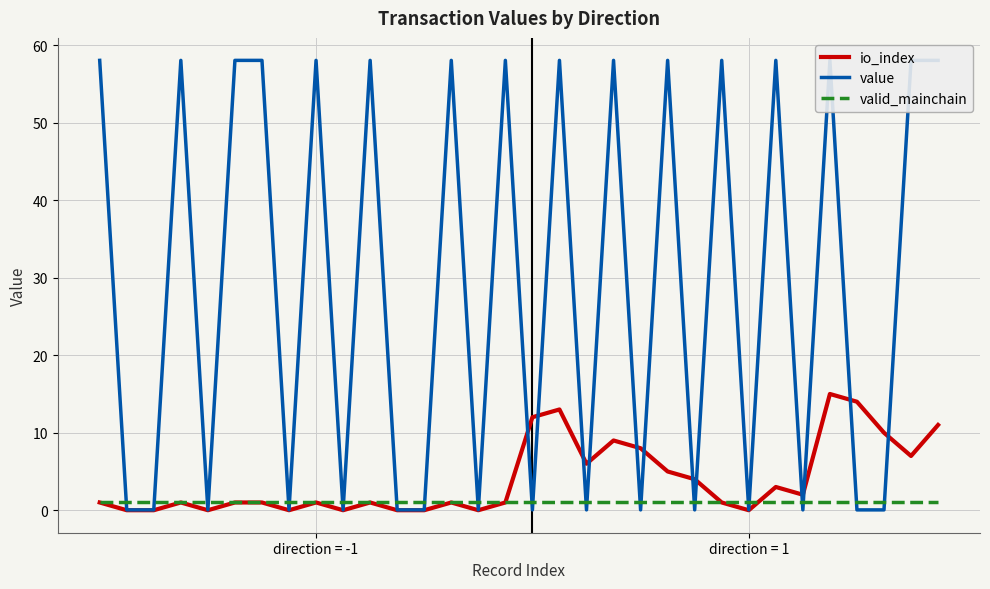

In io_index, how many points are higher than both neighbors (excluding endpoints)?

8